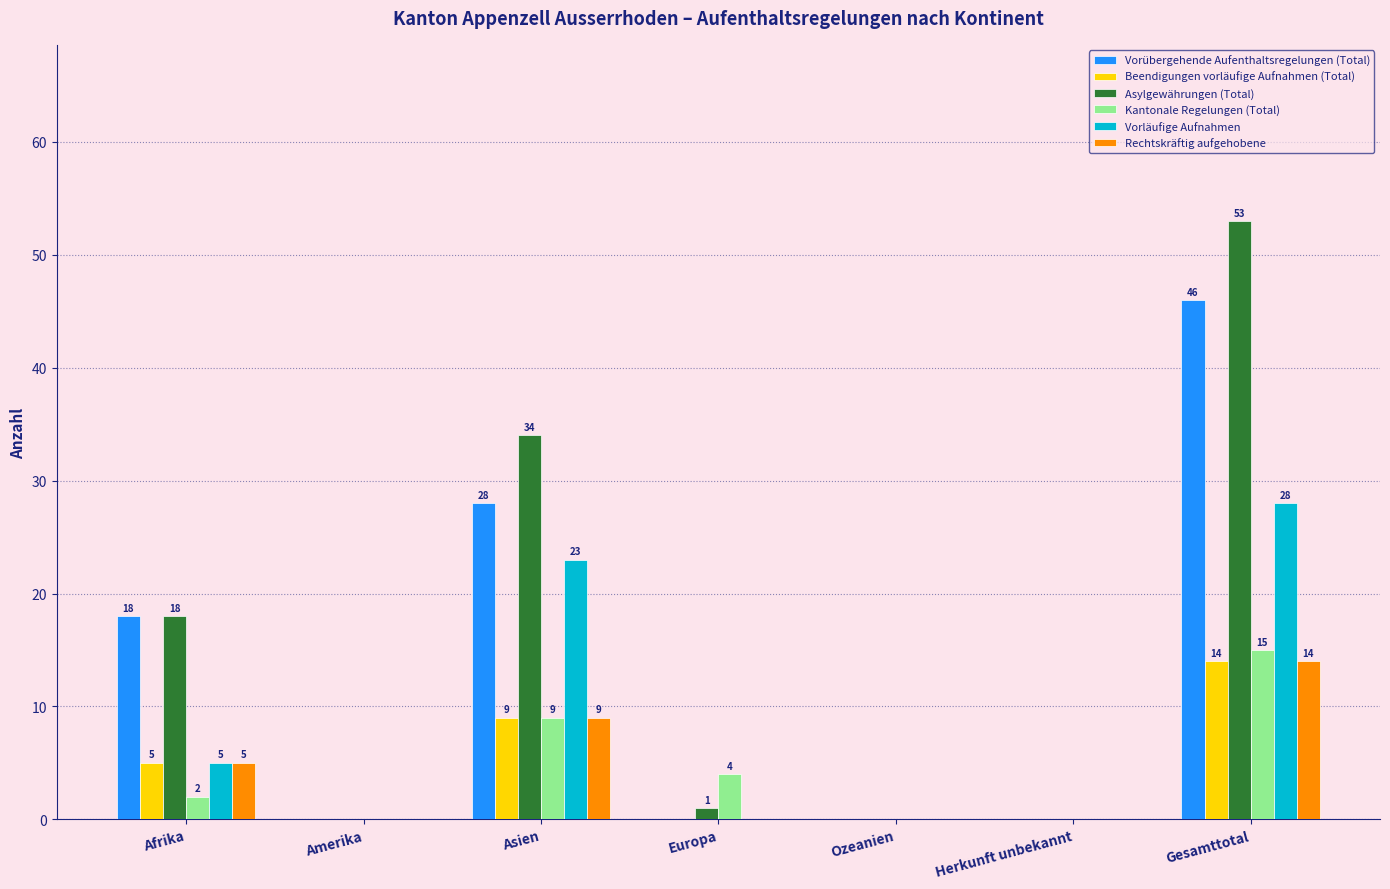

Which series changed the most between Amerika and Asien?

Asylgewährungen (Total)